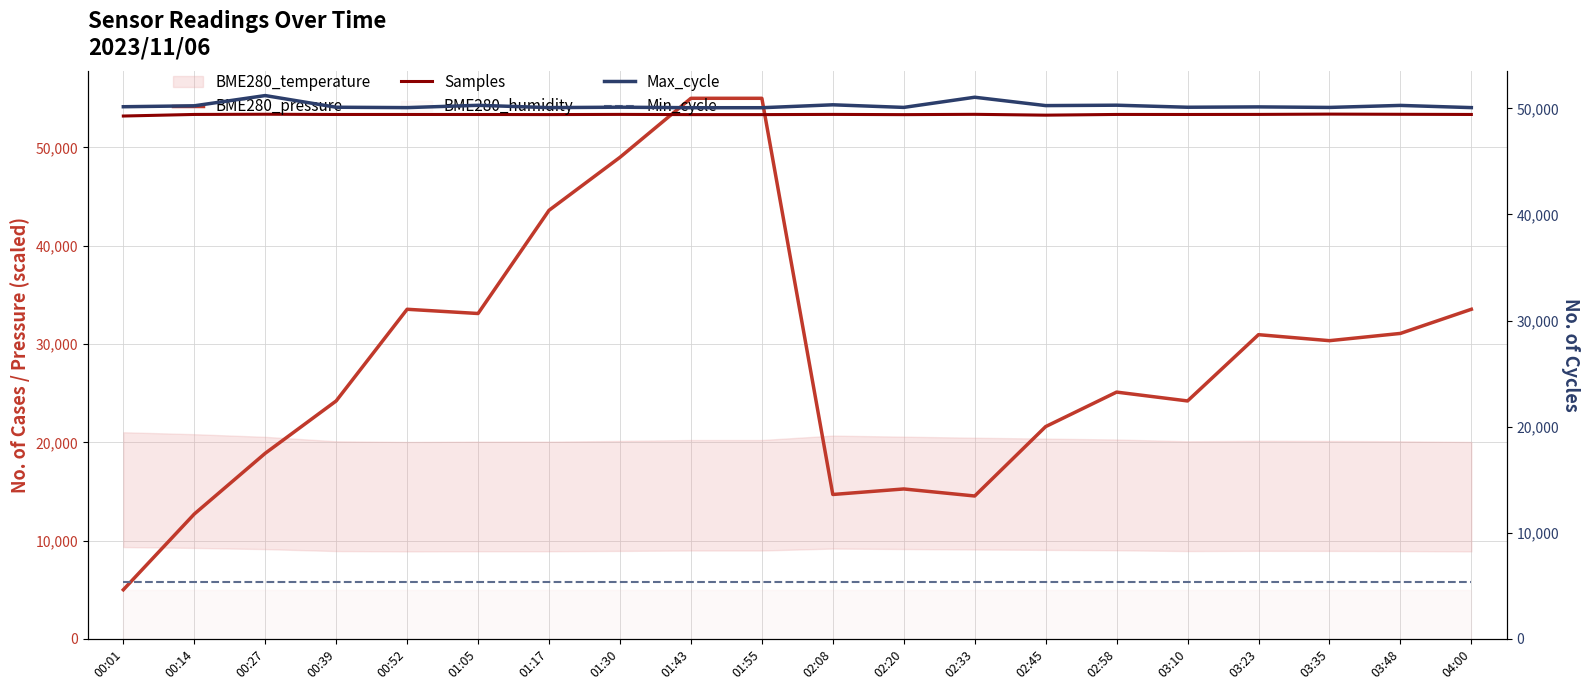

Reading left to right, what are all the values shown in this chart?

BME280_pressure: 5000.0	12704.1	18883.9	24209.7	33535.6	33104.9	43603.0	48996.3	55000.0	55000.0	14692.9	15254.7	14539.3	21599.3	25108.6	24209.7	30951.3	30340.8	31078.7	33535.6
Samples: 53196.3	53356.9	53378.5	53353.1	53355.2	53352.0	53342.9	53362.6	53340.6	53340.6	53361.2	53337.2	53369.6	53285.2	53357.1	53353.1	53361.0	53391.6	53372.9	53355.2
Max_cycle: 50150.0	50237.5	51202.5	50102.5	50067.5	50285.0	50067.5	50107.5	50057.5	50057.5	50332.5	50087.5	51045.0	50257.5	50295.0	50102.5	50135.0	50085.0	50275.0	50067.5
Min_cycle: 5400.0	5400.0	5400.0	5400.0	5400.0	5400.0	5400.0	5400.0	5400.0	5400.0	5400.0	5400.0	5400.0	5400.0	5400.0	5400.0	5400.0	5400.0	5400.0	5400.0